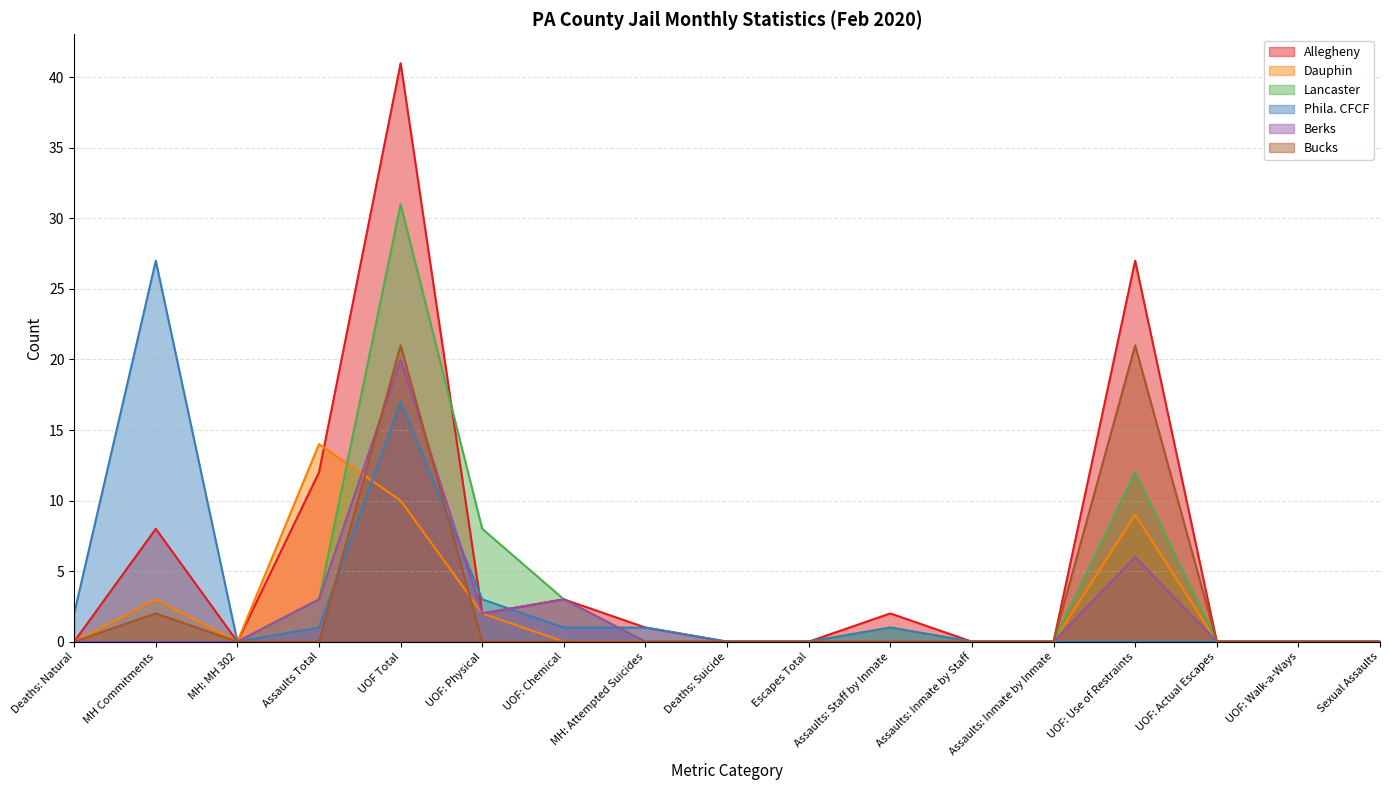

What is the label of the 13th point from the left?

Assaults: Inmate by Inmate